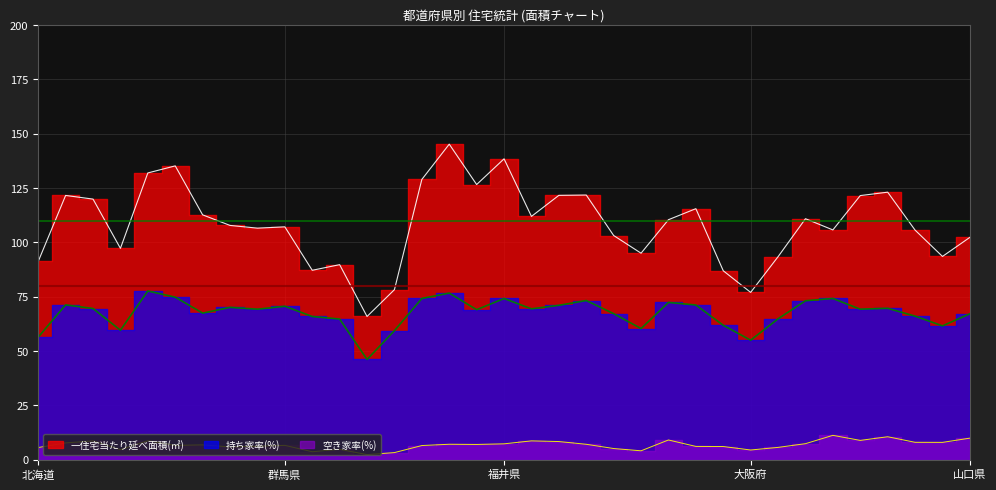

Rank the series at 東京都 from highest to lowest value.

一住宅当たり延べ面積(㎡), 持ち家率(%), 空き家率(%)